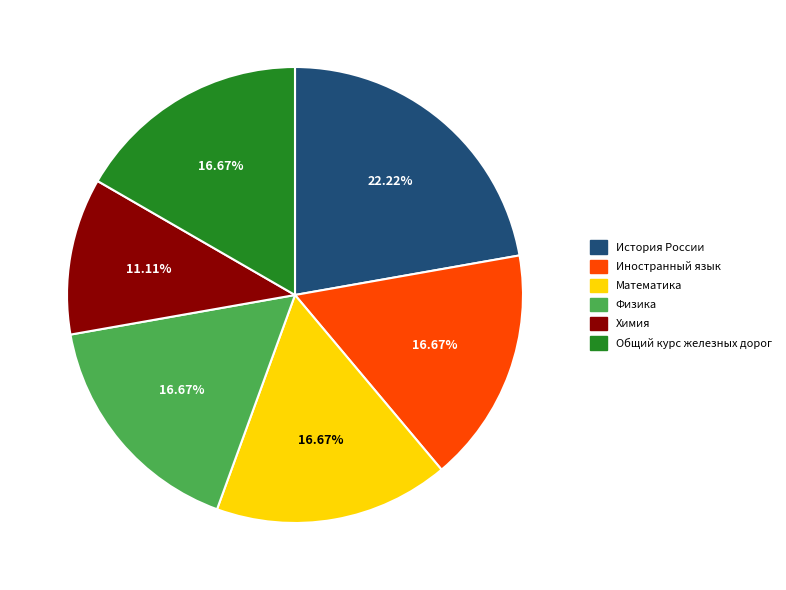

To the nearest percent, what is the combined percentage of Математика and Физика?

33%